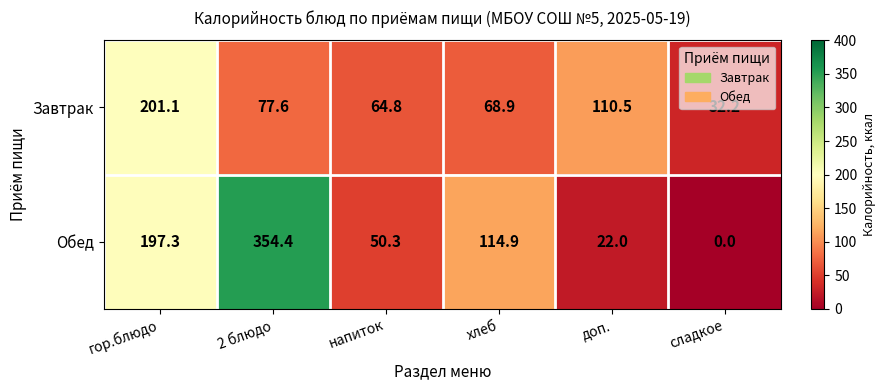

True or false: Завтрак has a value of 201.1 at гор.блюдо.

True